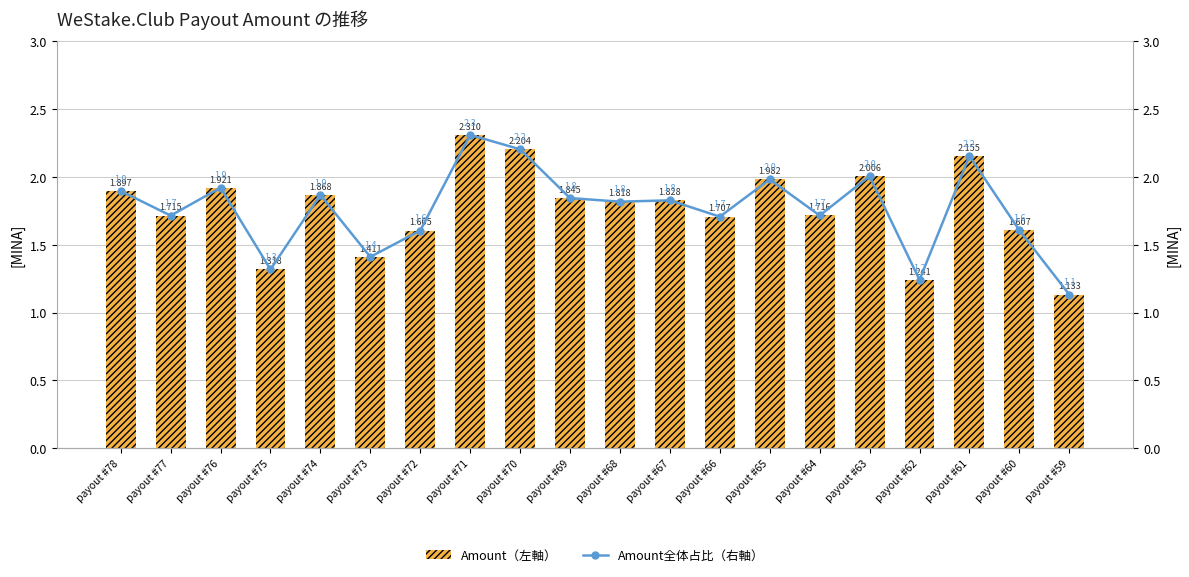

What is the value of the Amount(左軸) bar at the 6th from the left?

1.4